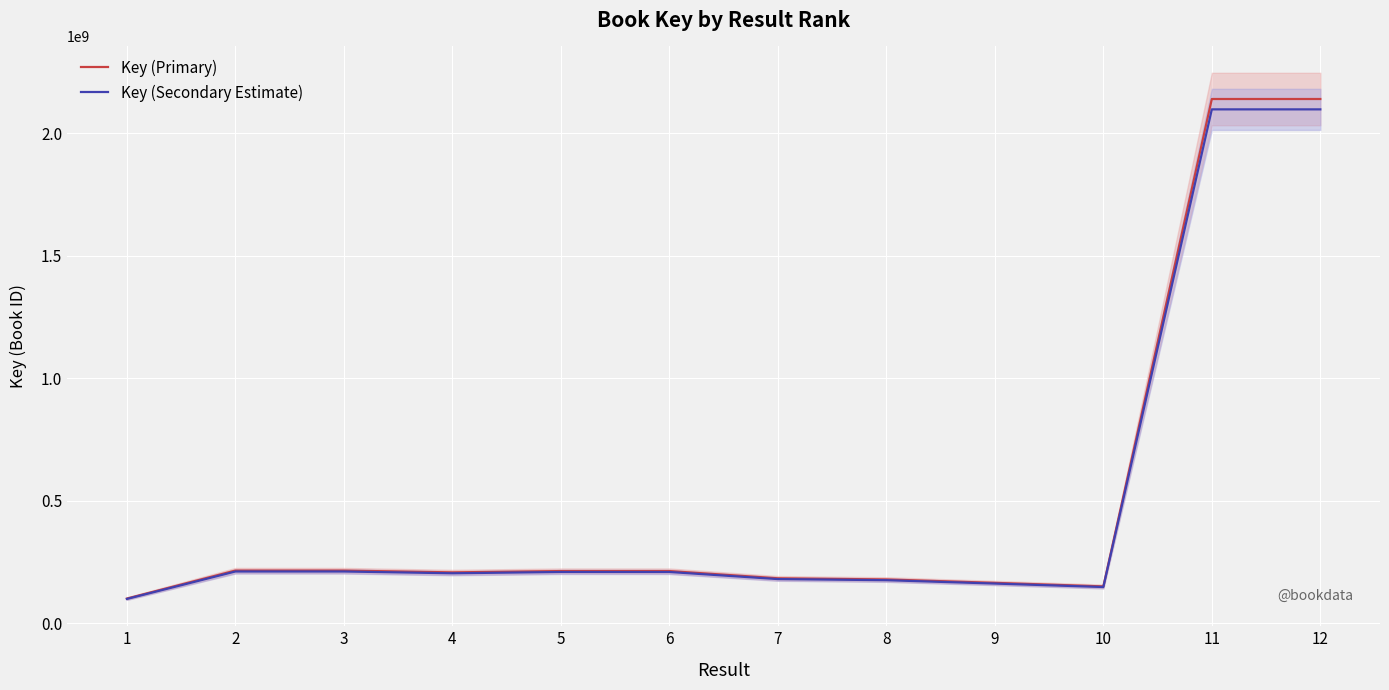

What is the spread (max minus min) of values at 8?

3069363.8